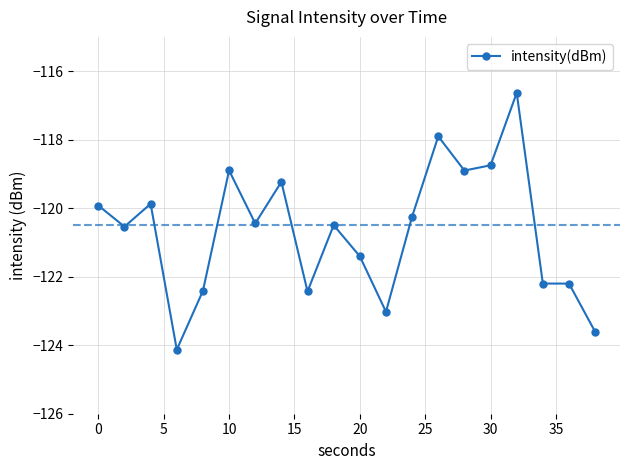

How many data points are above -120?

8